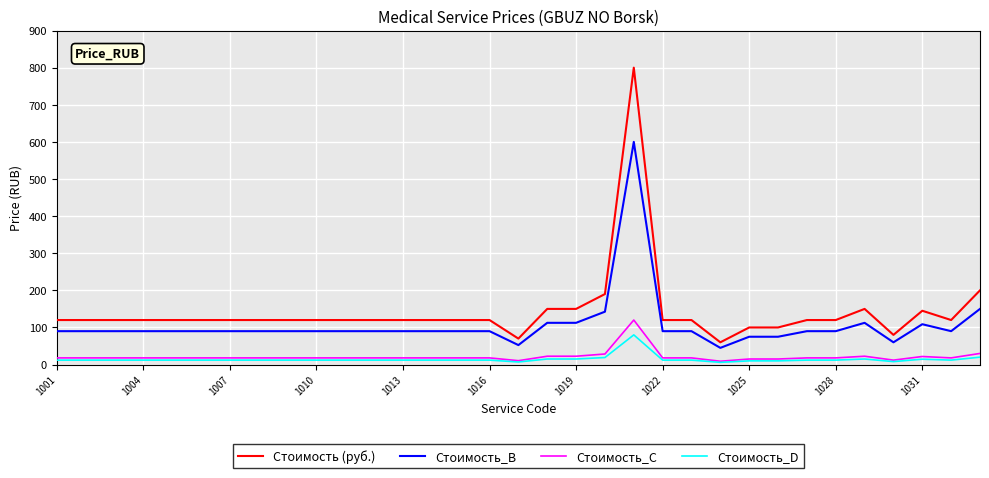

What is the difference between the maximum and minimum values in the Стоимость_B series?

555.0